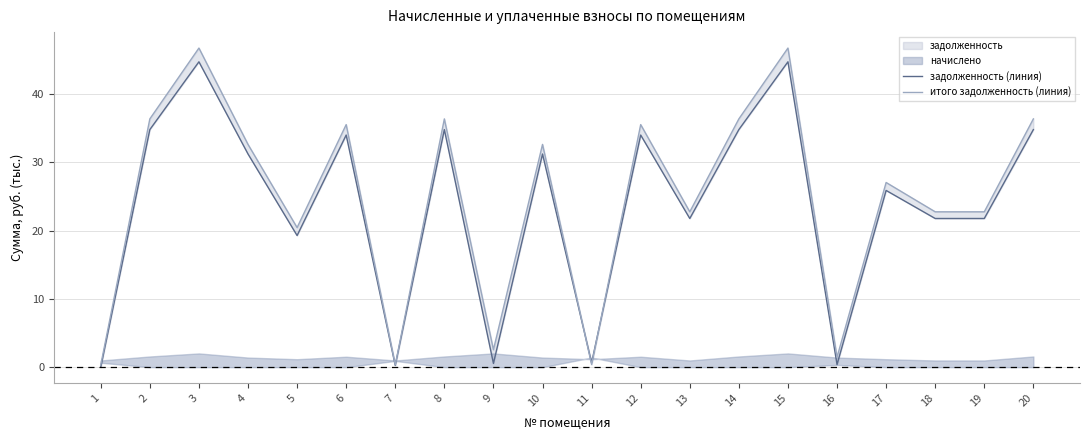

How many data points in итого задолженность (линия) are less than 32?

10